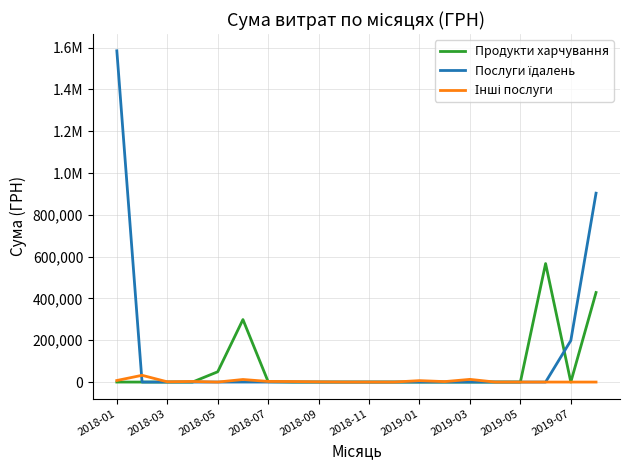

Does the chart display data point markers on the line(s)?

No